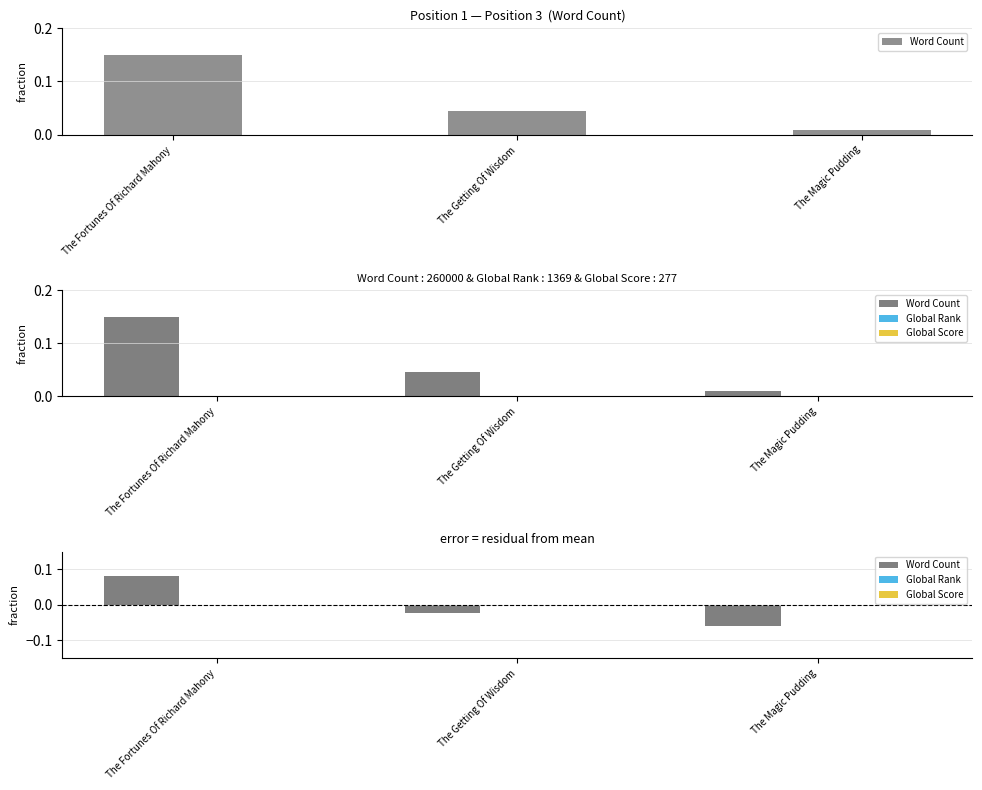

True or false: Global Rank has a value of -0.0 at The Fortunes Of Richard Mahony.

True